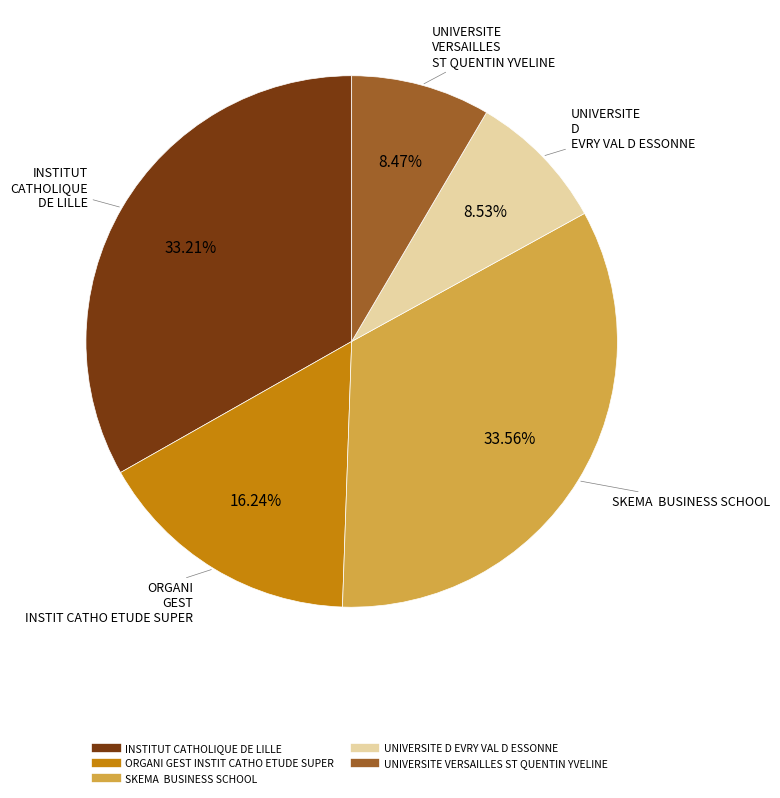

How many slices are in this pie chart?

5